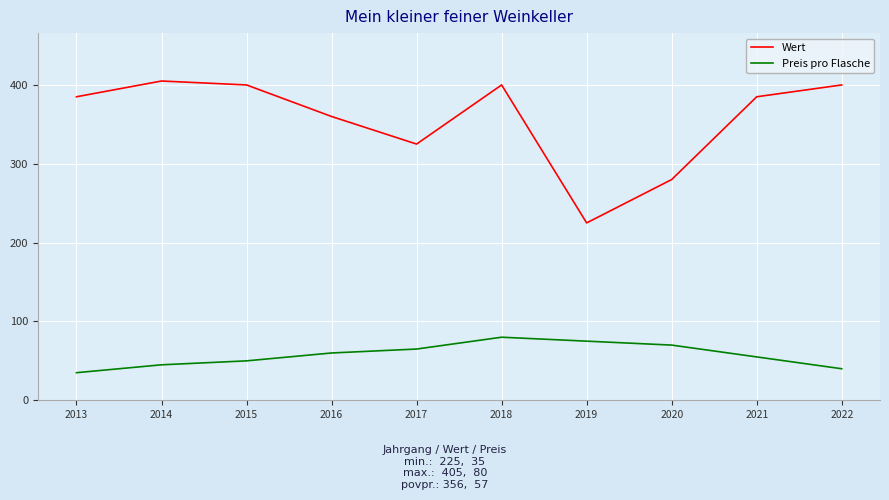

True or false: Wert and Preis pro Flasche intersect in this chart.

False